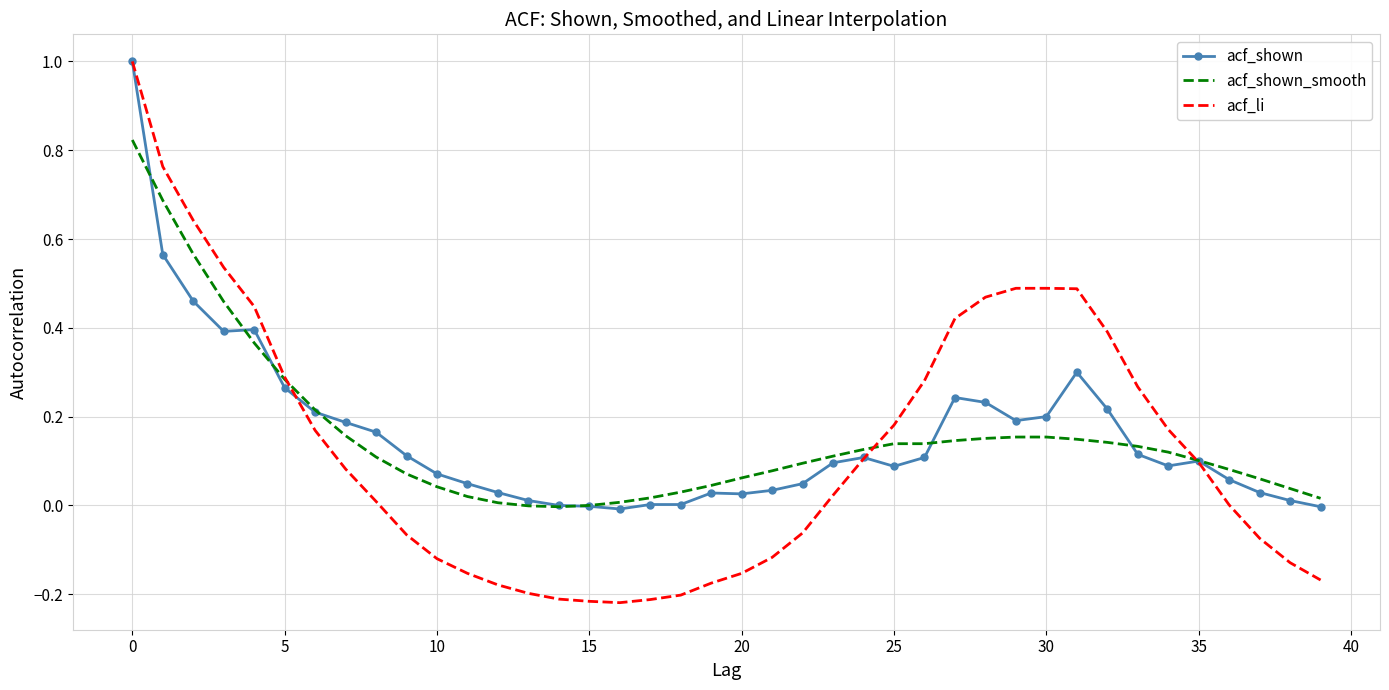

Which series has the largest range (max minus min)?

acf_li